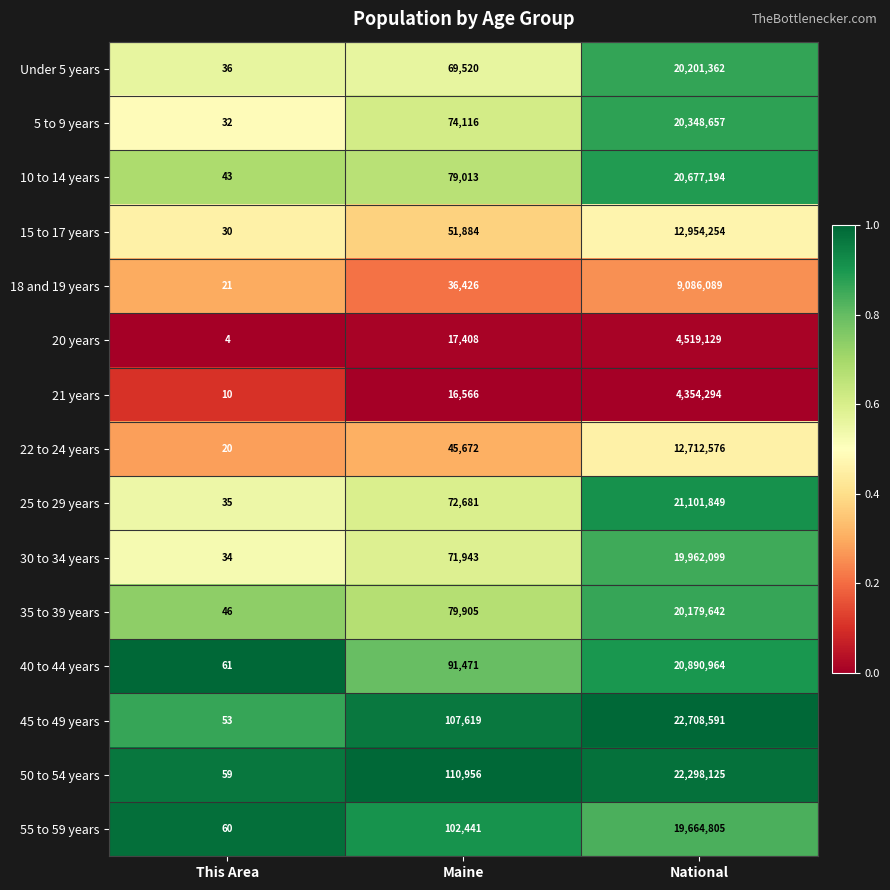

What is the difference between the maximum and minimum values in the 30 to 34 years series?

19962065